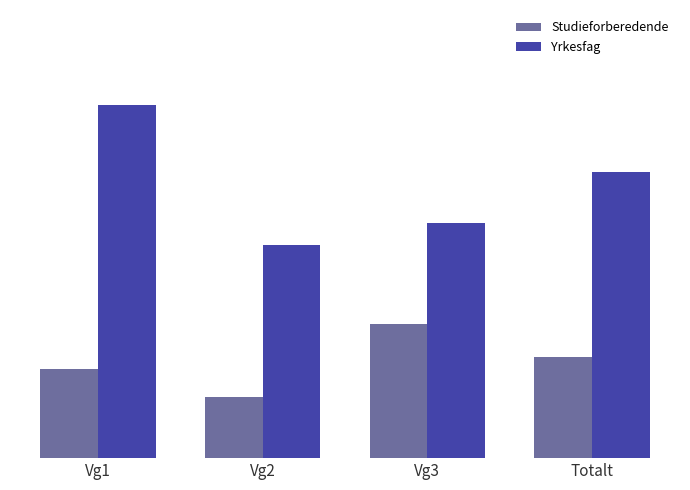

Rank the series by their average value, from lowest to highest.

Studieforberedende, Yrkesfag